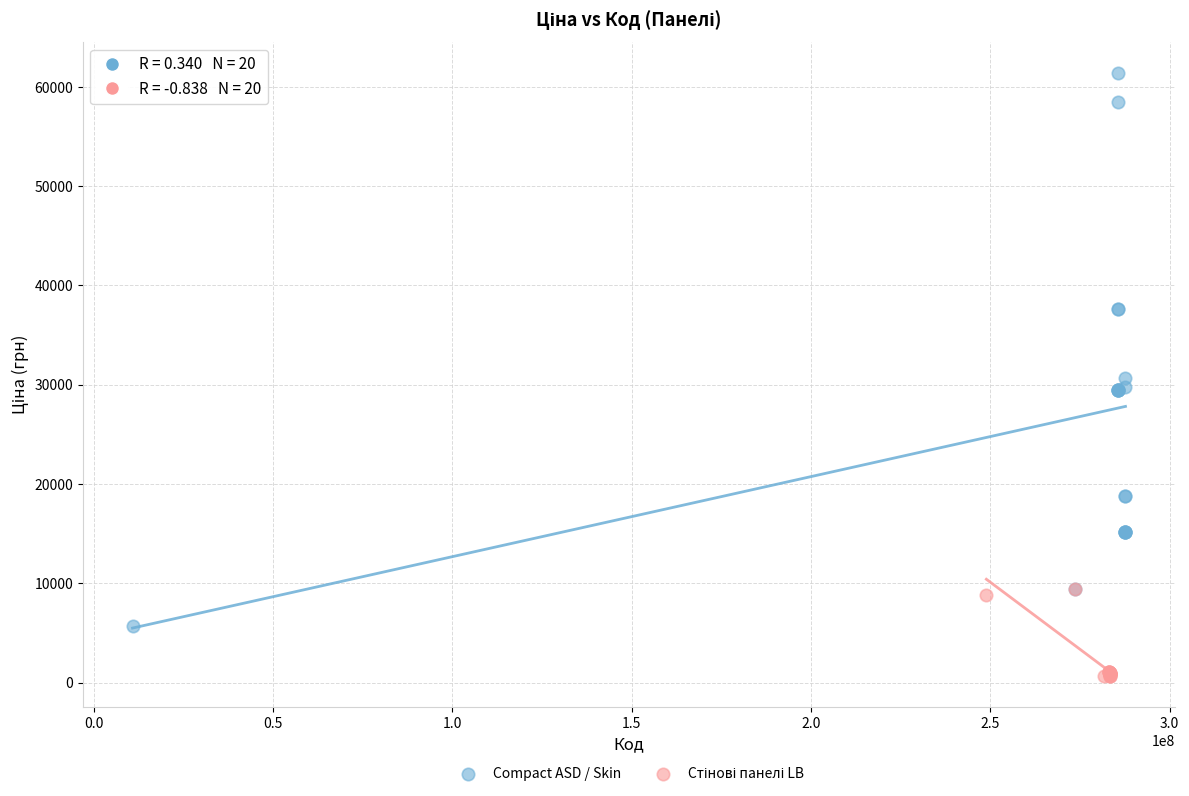

Which series has the widest spread of Y values?

Compact ASD / Skin